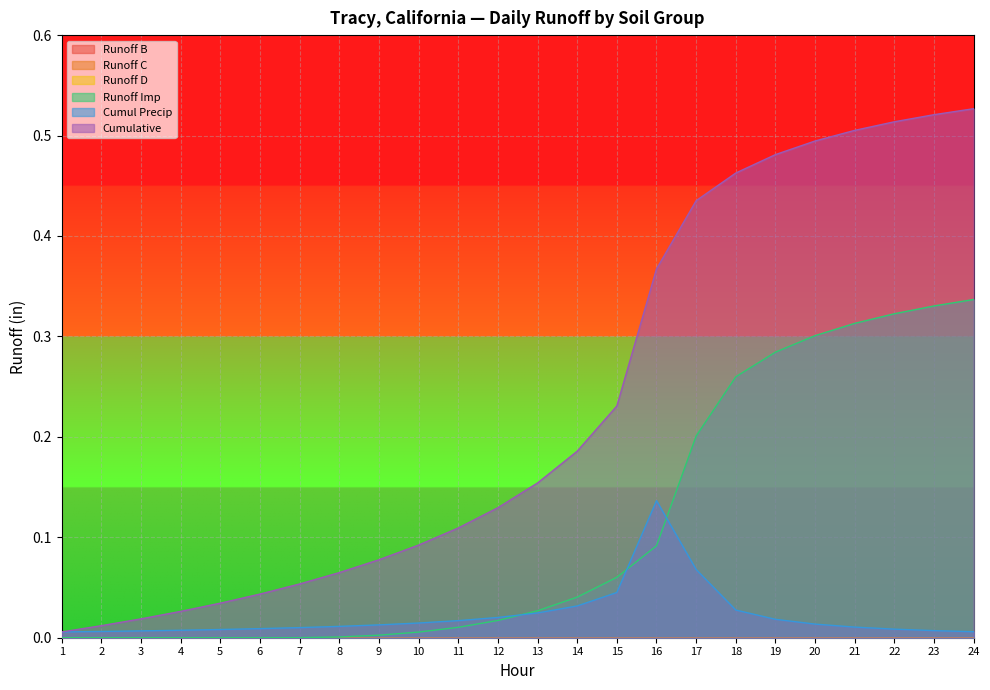

At which label is Runoff Imp closest to 0?

1